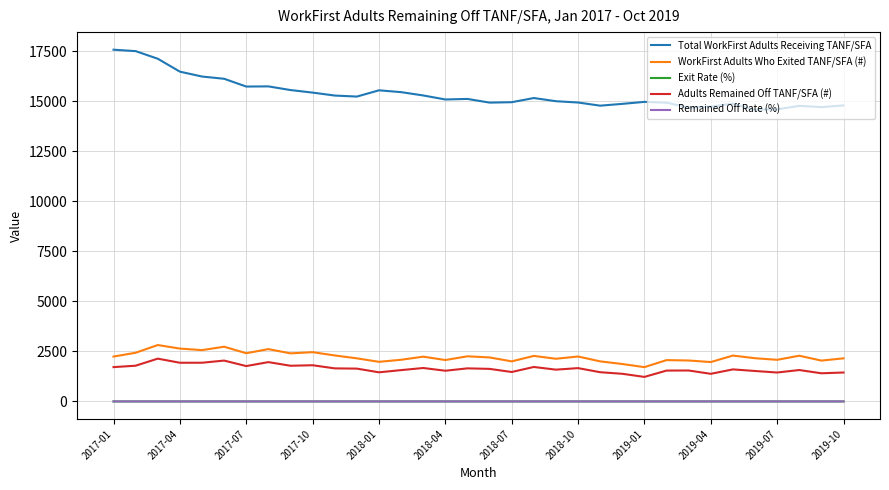

Which series has the largest total across all categories?

Total WorkFirst Adults Receiving TANF/SFA